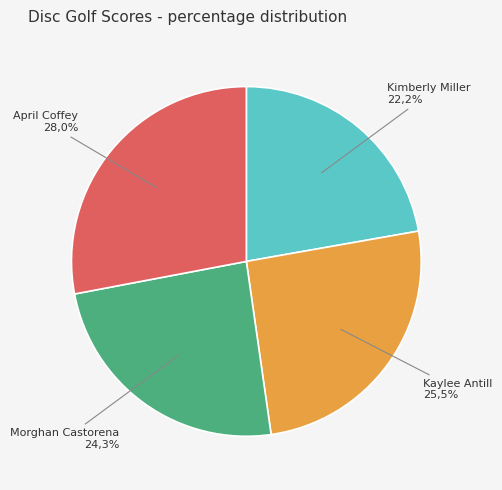

Which has a higher value, Morghan Castorena or Kaylee Antill?

Kaylee Antill